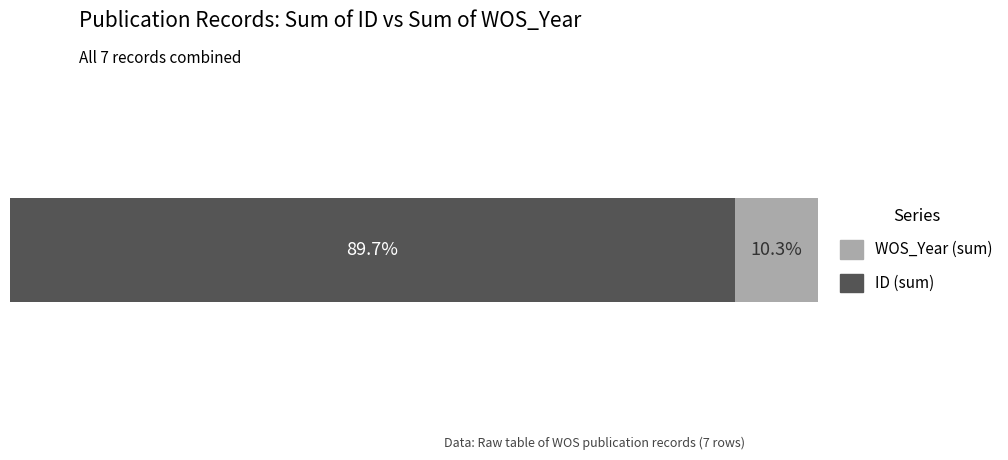

Reading left to right, extract all data points from this chart.

ID: 16880=16880	17038=17038	17143=17143	17266=17266	17817=17817	17860=17860	17863=17863
WOS_Year: 16880=1987	17038=2015	17143=2014	17266=2009	17817=1987	17860=1977	17863=1996